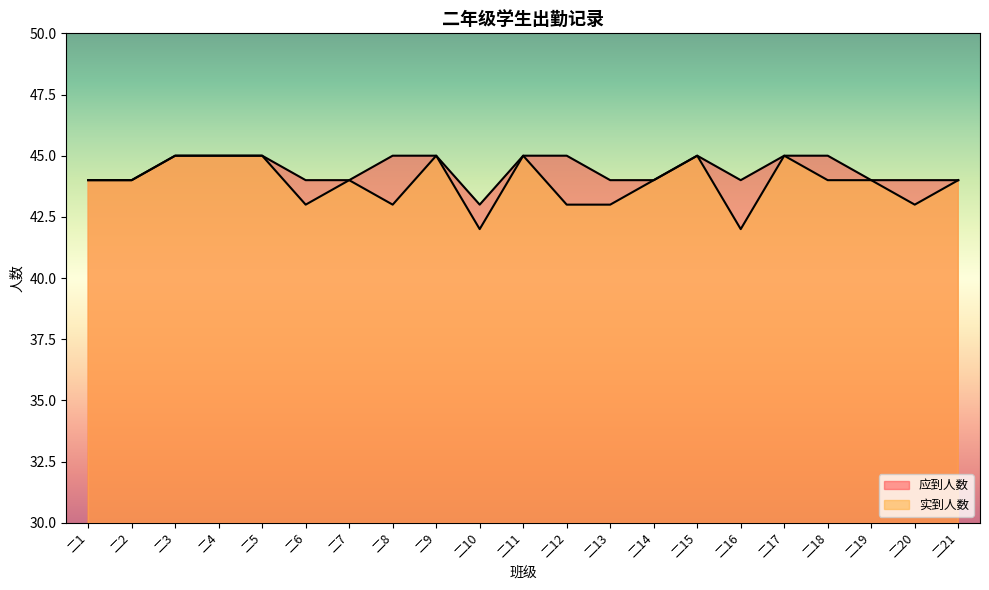

Read the 实到人数 value at 二3.

45